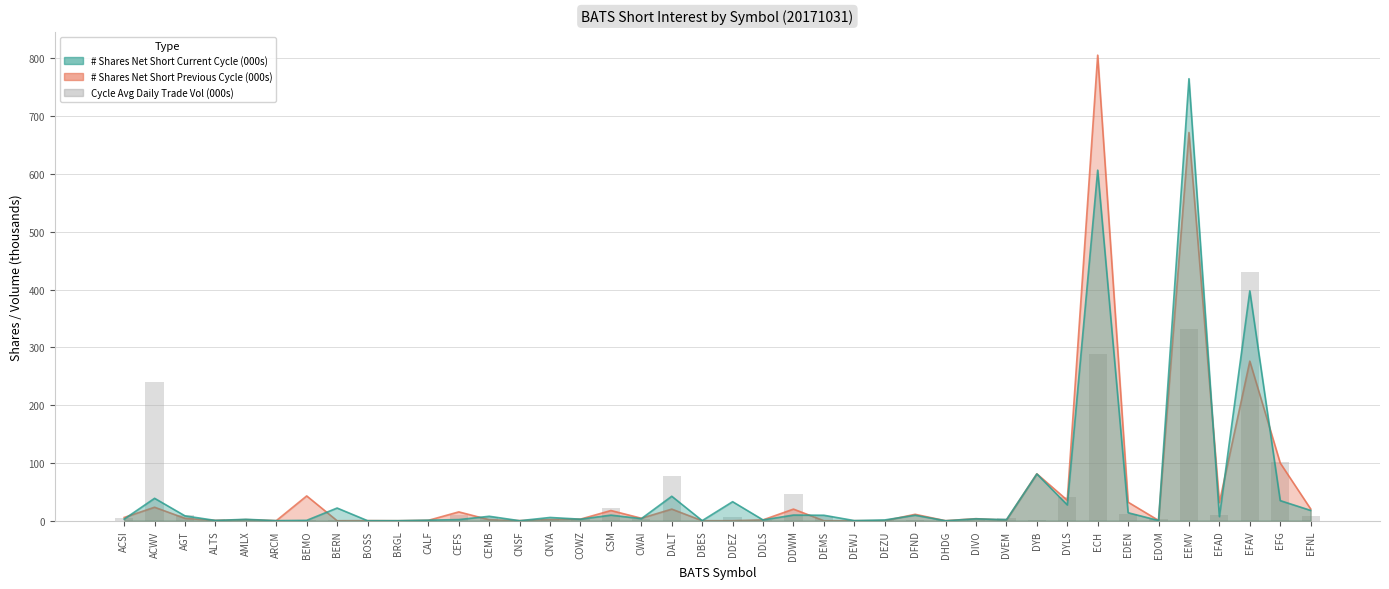

Is it true that the value at CNYA is 3.7?

True